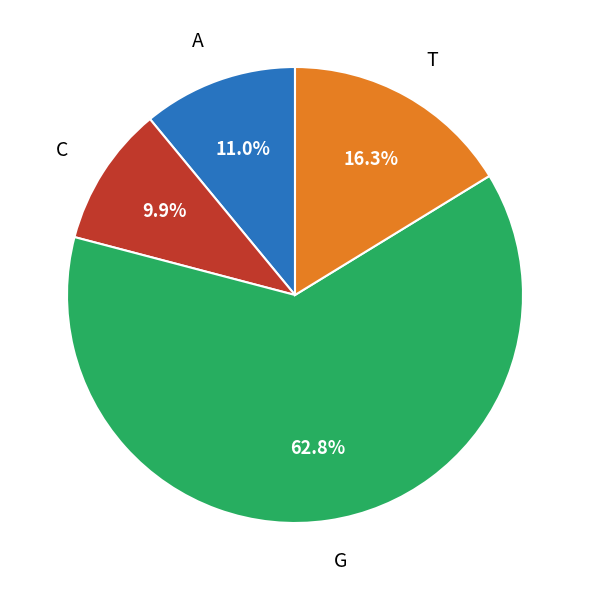

Rank the categories by value from lowest to highest.

С, А, T, G